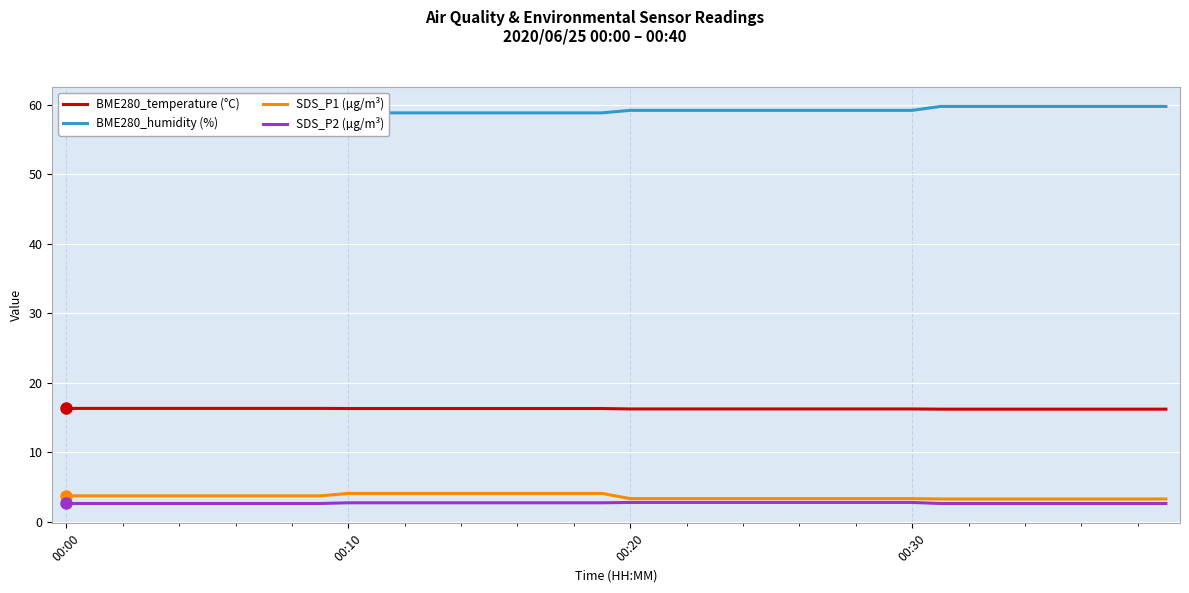

What value does the SDS_P1 (µg/m³) series have at 6?

3.7